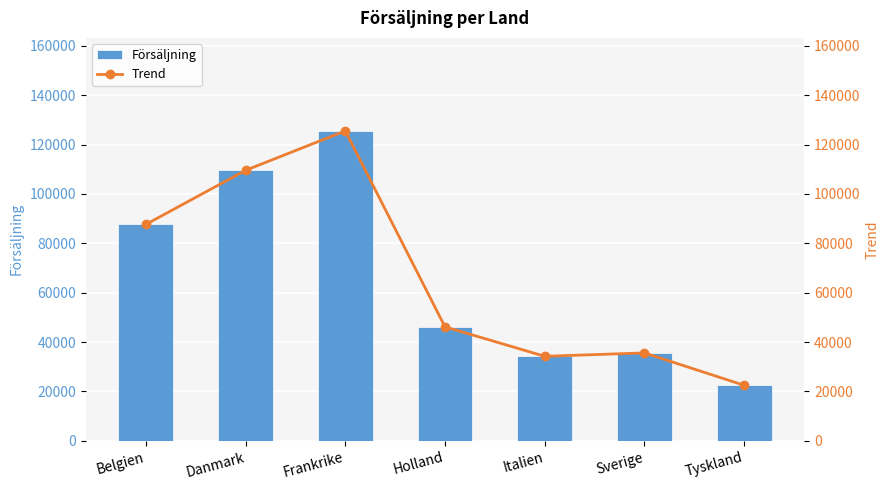

Does the chart contain any negative values?

No